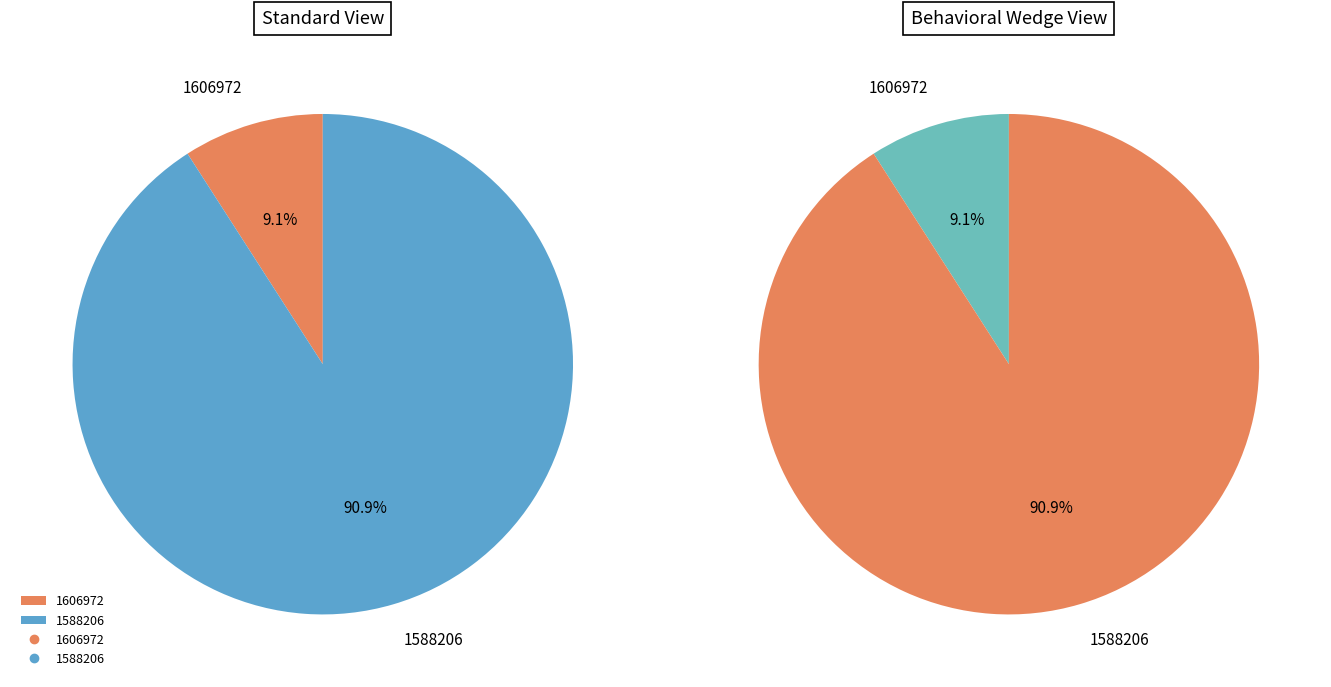

Approximately how many times larger is the value at 1588206 compared to 1606972?

10.0